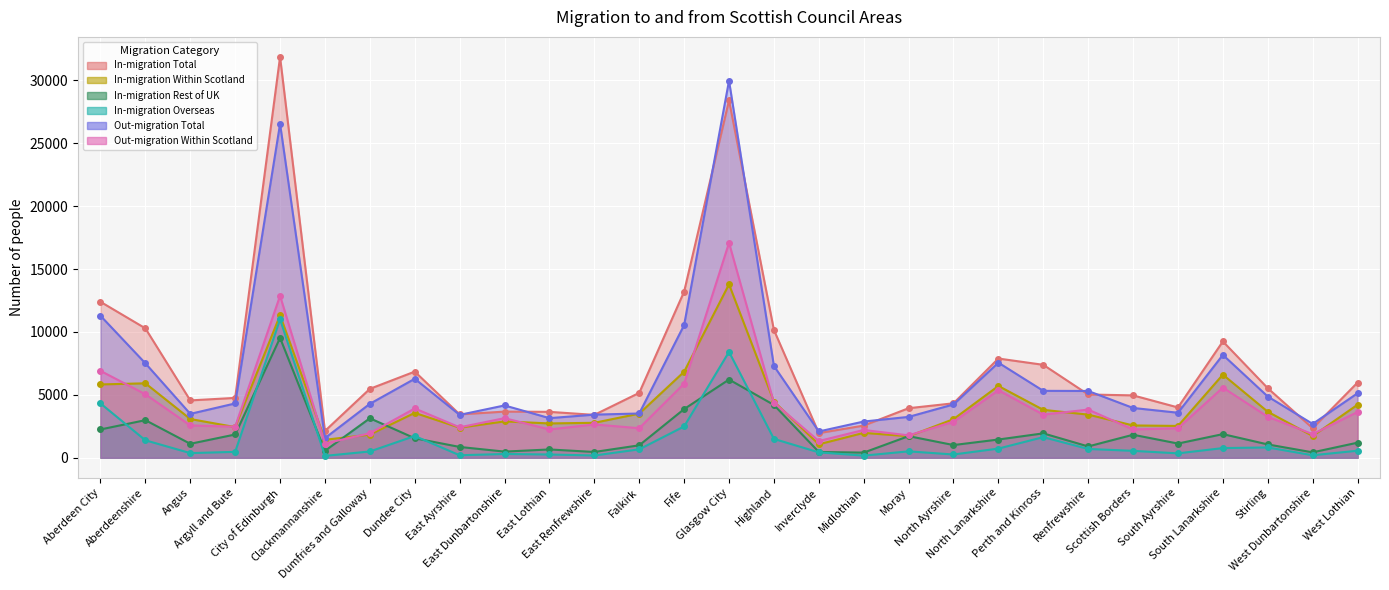

Is it true that In-migration Total equals 4330 at North Ayrshire?

True